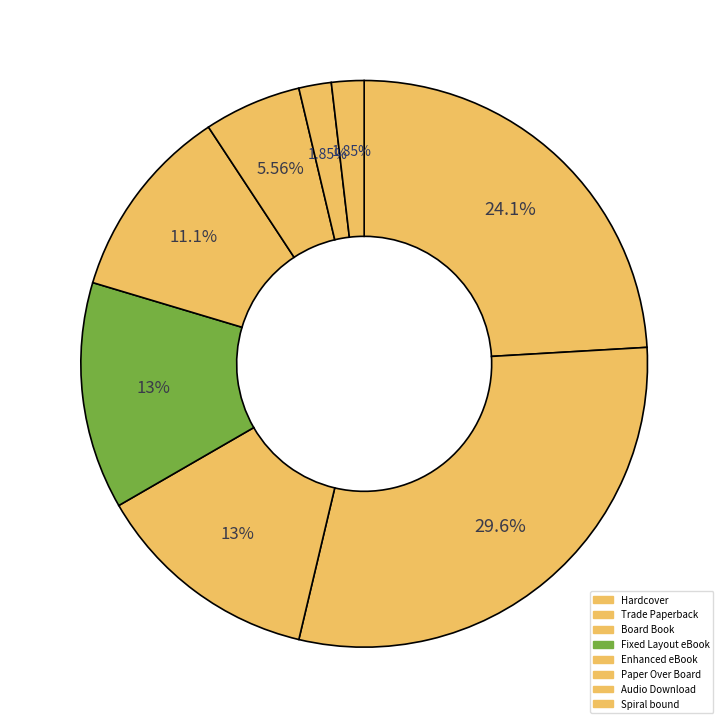

What is the ratio of the value at Trade Paperback to the value at Enhanced eBook?

2.7